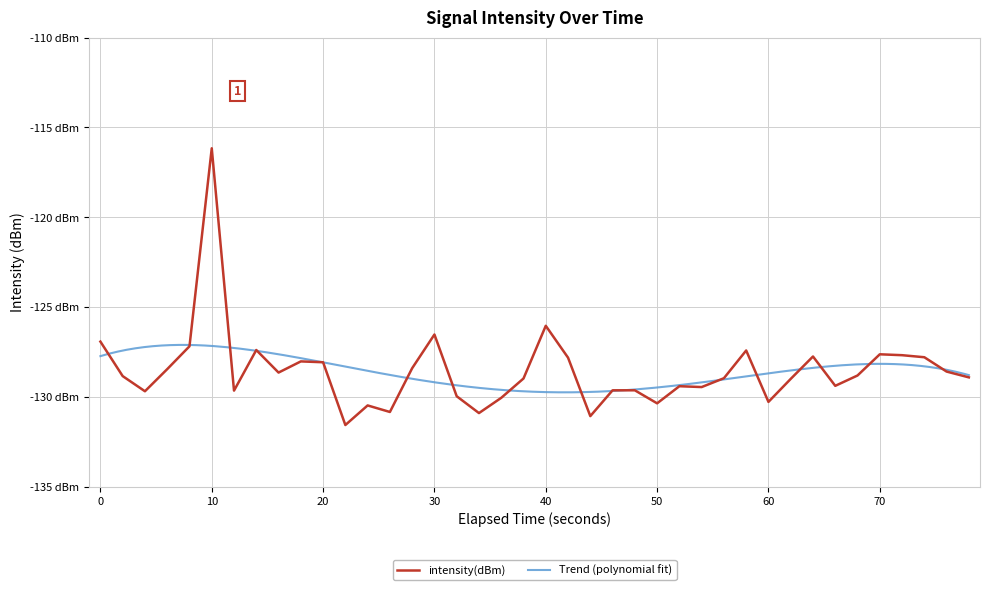

What is the difference between the maximum and minimum values?

15.4